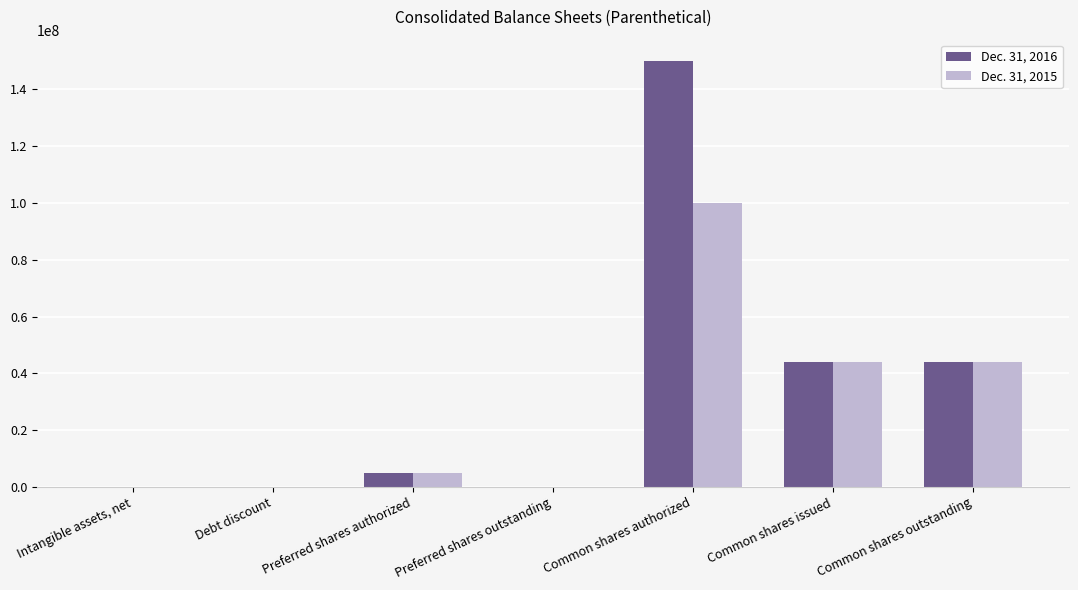

Which series has the largest total across all categories?

Dec. 31, 2016